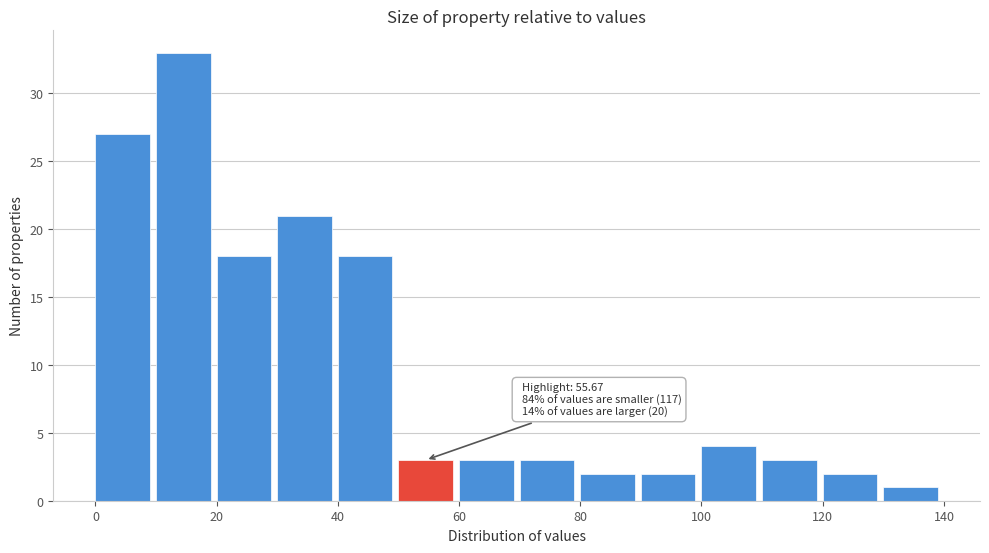

Over which range of the x-axis is the bar tallest?

10 to 20